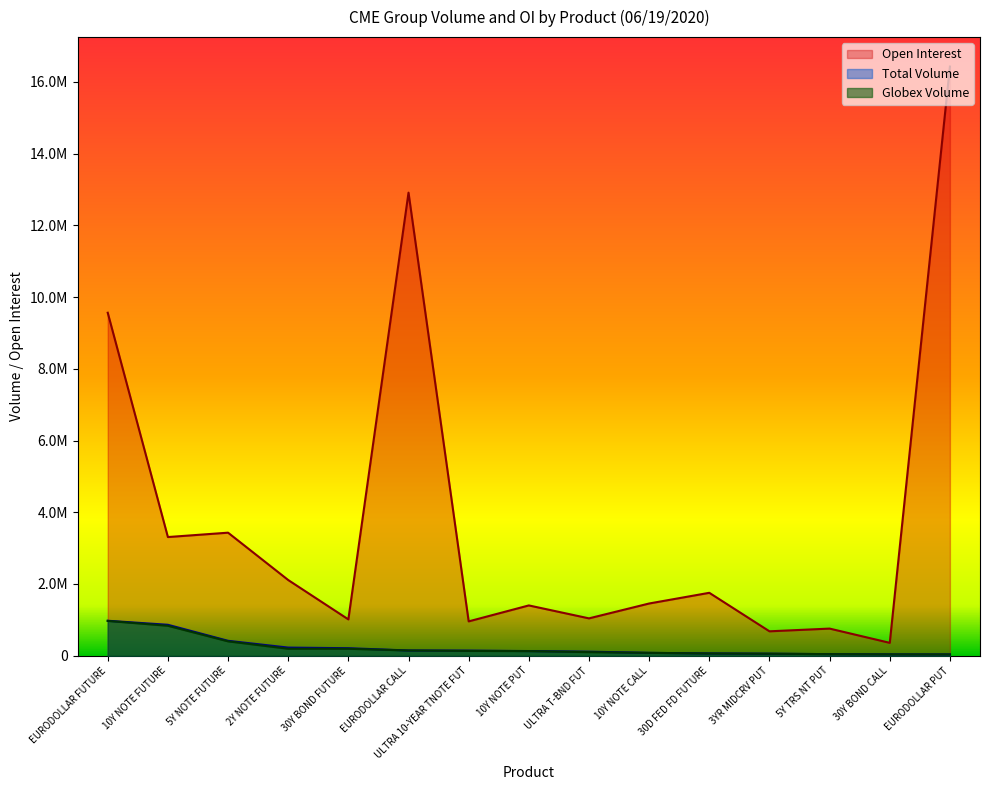

Reading left to right, transcribe all the data shown in this chart.

Open Interest: EURODOLLAR FUTURE=9562752	10Y NOTE FUTURE=3308429	5Y NOTE FUTURE=3430441	2Y NOTE FUTURE=2110259	30Y BOND FUTURE=1012400	EURODOLLAR CALL=12911263	ULTRA 10-YEAR TNOTE FUT=957050	10Y NOTE PUT=1401841	ULTRA T-BND FUT=1041017	10Y NOTE CALL=1455713	30D FED FD FUTURE=1753852	3YR MIDCRV PUT=680194	5Y TRS NT PUT=756000	30Y BOND CALL=358543	EURODOLLAR PUT=16426924
Total Volume: EURODOLLAR FUTURE=974391	10Y NOTE FUTURE=862180	5Y NOTE FUTURE=415582	2Y NOTE FUTURE=226069	30Y BOND FUTURE=209089	EURODOLLAR CALL=145423	ULTRA 10-YEAR TNOTE FUT=141358	10Y NOTE PUT=129466	ULTRA T-BND FUT=112351	10Y NOTE CALL=79196	30D FED FD FUTURE=63520	3YR MIDCRV PUT=55651	5Y TRS NT PUT=43600	30Y BOND CALL=37716	EURODOLLAR PUT=35770
Globex Volume: EURODOLLAR FUTURE=970279	10Y NOTE FUTURE=835033	5Y NOTE FUTURE=400754	2Y NOTE FUTURE=194198	30Y BOND FUTURE=193423	EURODOLLAR CALL=145423	ULTRA 10-YEAR TNOTE FUT=133629	10Y NOTE PUT=128466	ULTRA T-BND FUT=99808	10Y NOTE CALL=79196	30D FED FD FUTURE=62520	3YR MIDCRV PUT=55651	5Y TRS NT PUT=43600	30Y BOND CALL=37716	EURODOLLAR PUT=35770